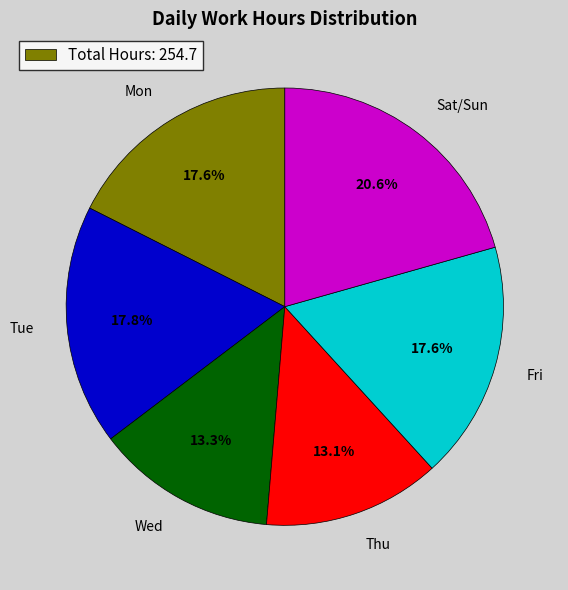

What is the largest slice in the pie chart?

Sat/Sun